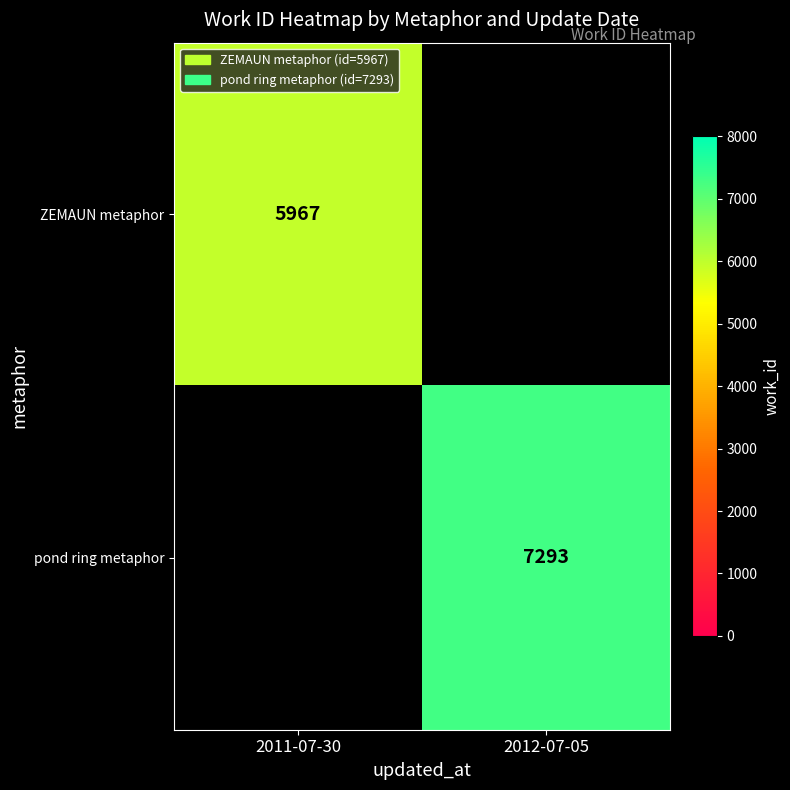

Is it true that pond ring metaphor equals 2155 at 2012-07-05?

False